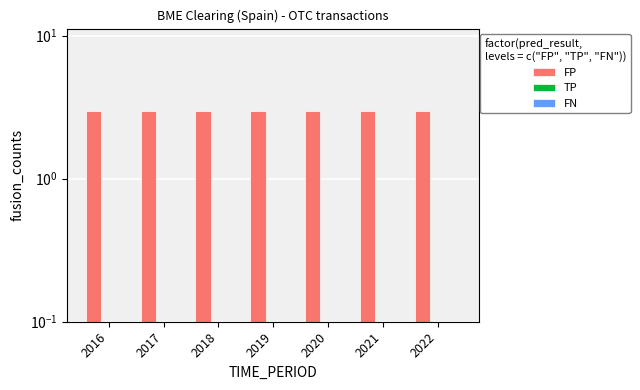

Which label corresponds to the largest value in the chart?

2016